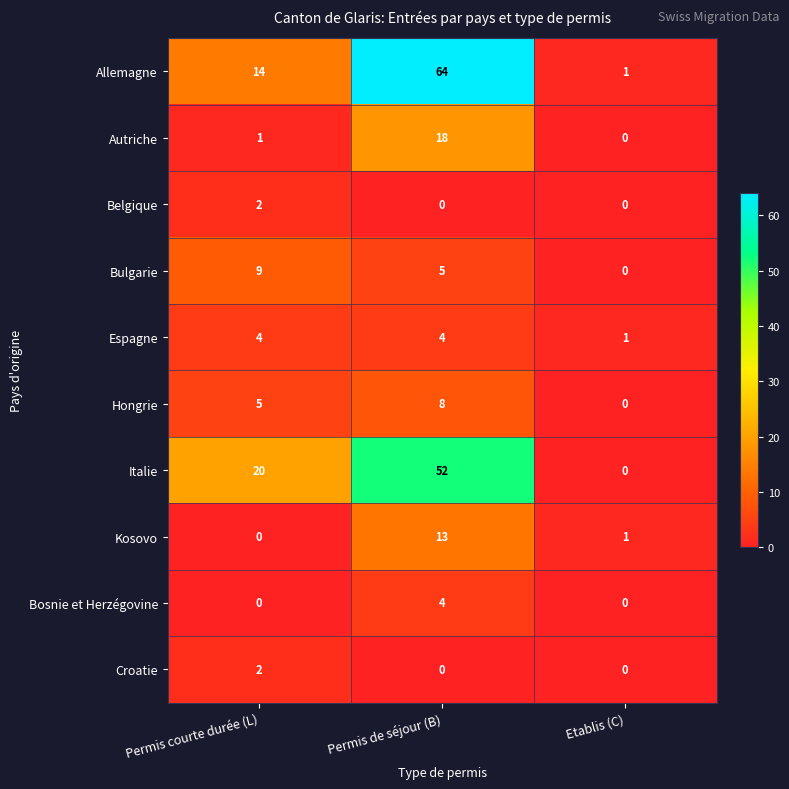

Which series changed the most between Permis courte durée (L) and Etablis (C)?

Italie